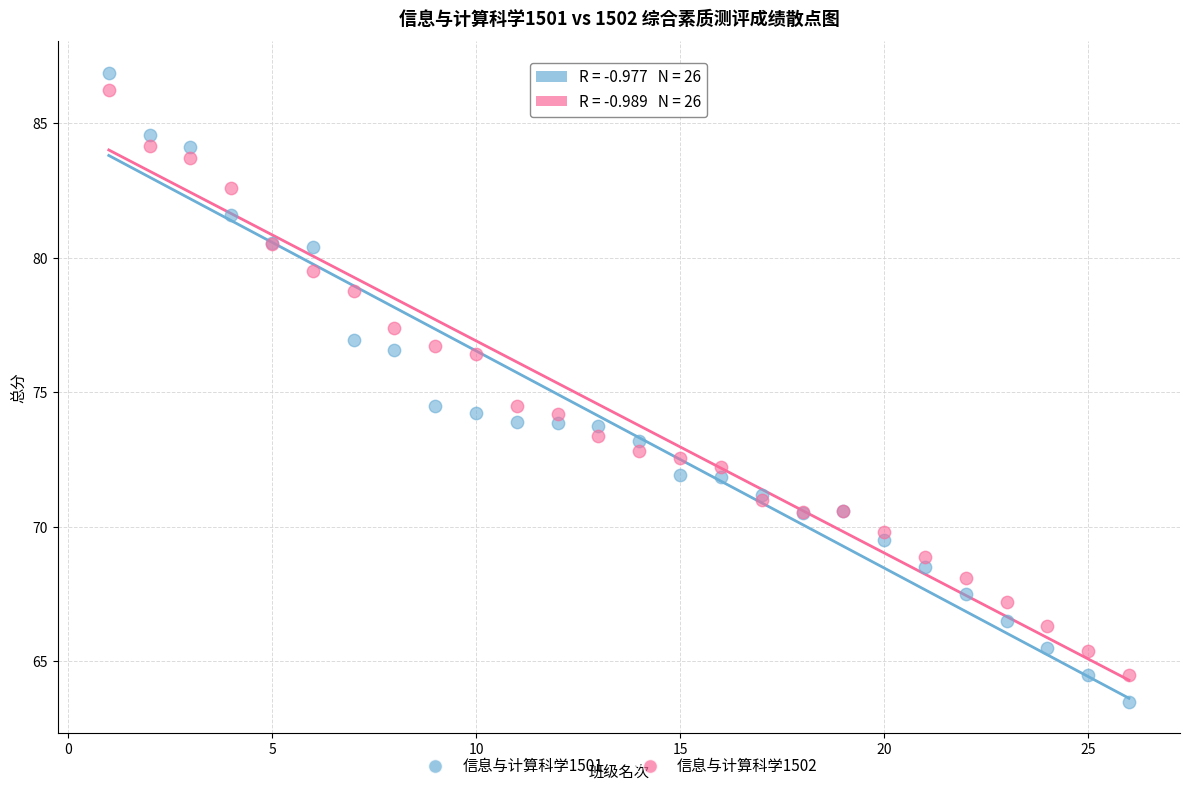

Which series reaches the maximum Y coordinate?

信息与计算科学1501